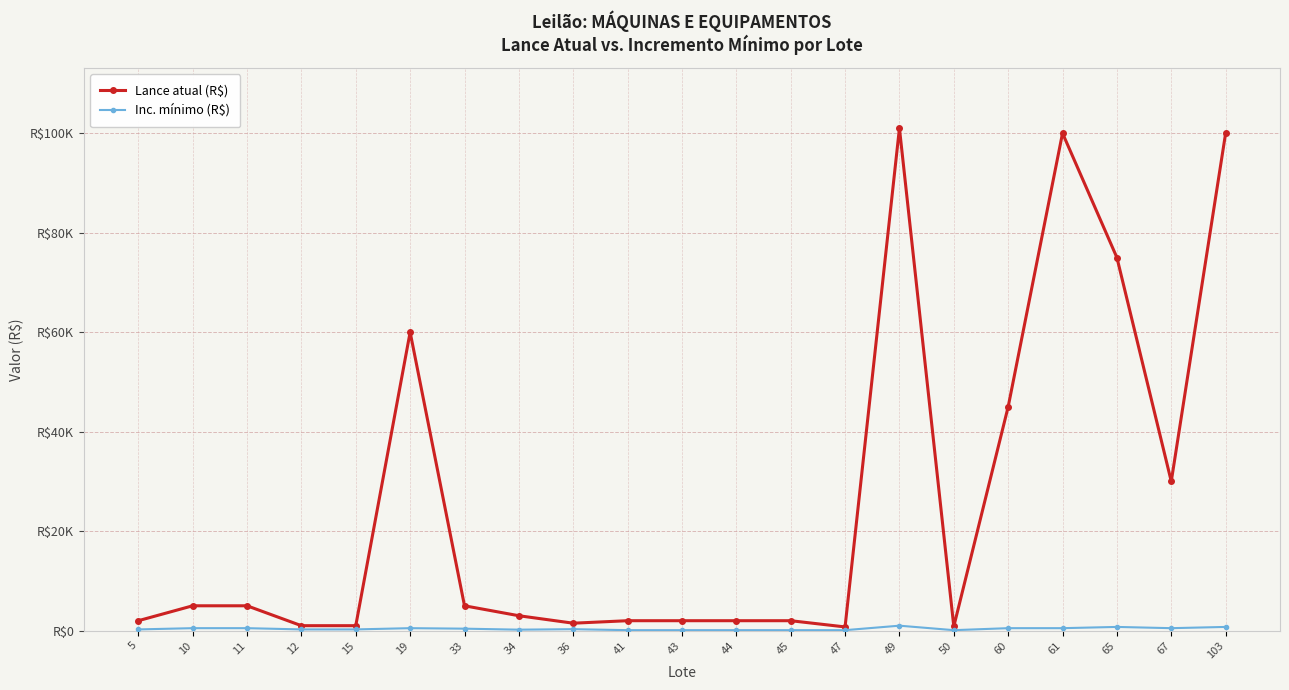

Is the value of Inc. mínimo (R$) at 10 greater than the value of Lance atual (R$) at 67?

No